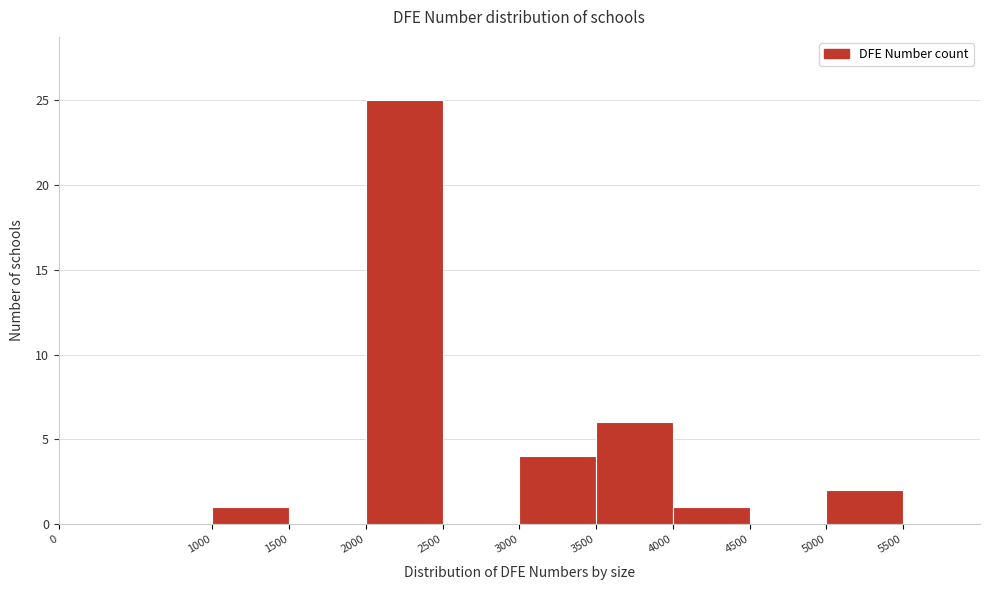

Reading left to right, list every bar in this chart as the range it spans on the x-axis followed by its height. The values are not printed on the chart, so give them approximately, as read against the axis.

0 to 1000: 0
1000 to 1500: 1
1500 to 2000: 0
2000 to 2500: 25
2500 to 3000: 0
3000 to 3500: 4
3500 to 4000: 6
4000 to 4500: 1
4500 to 5000: 0
5000 to 5500: 2
5500 to 6000: 0